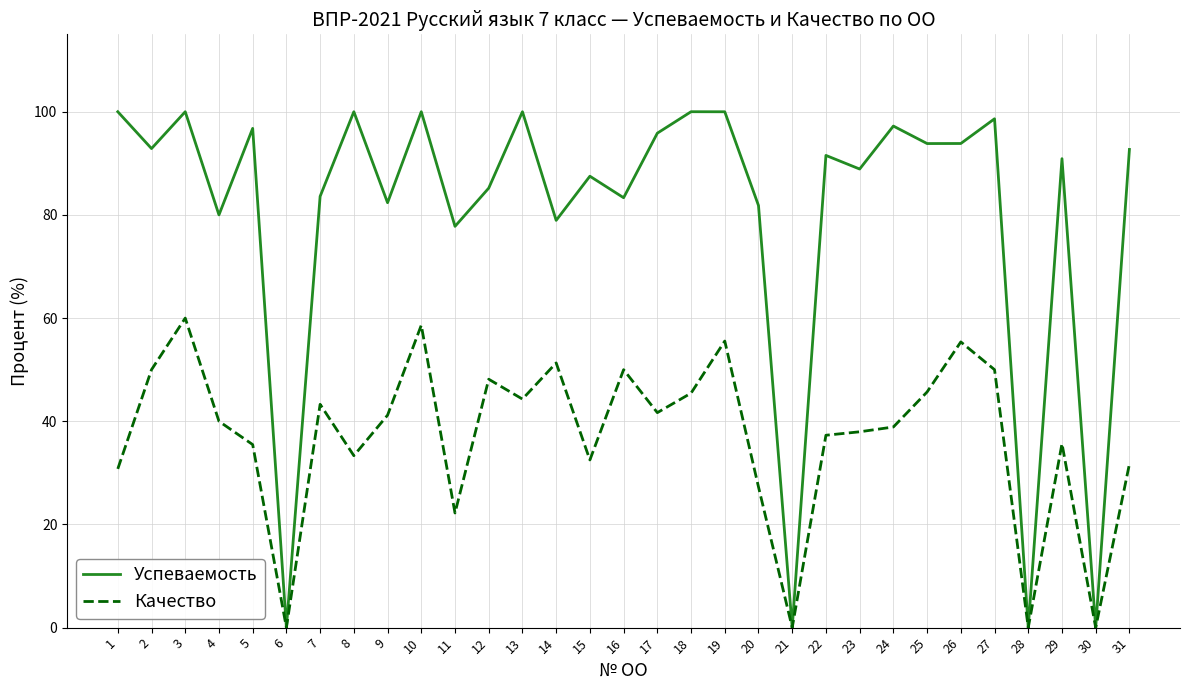

At which label does Качество reach its peak?

3